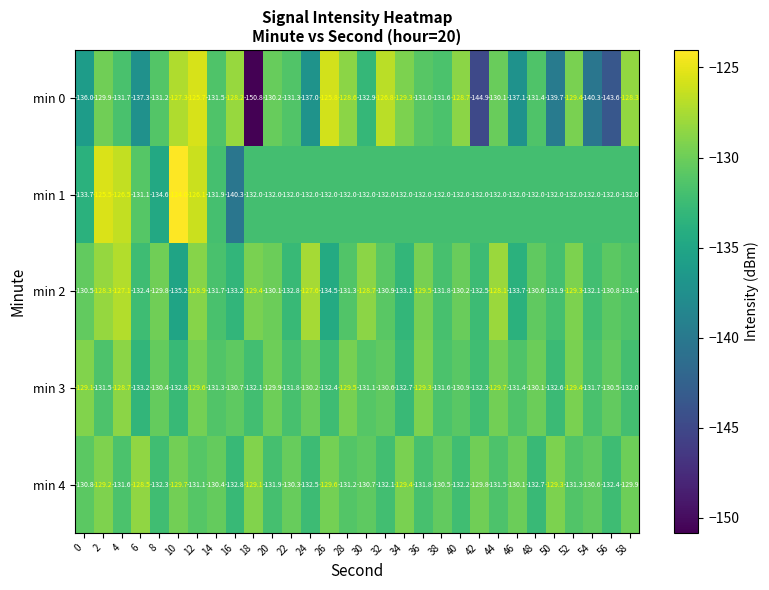

What is the minimum value shown in the chart?

-150.8